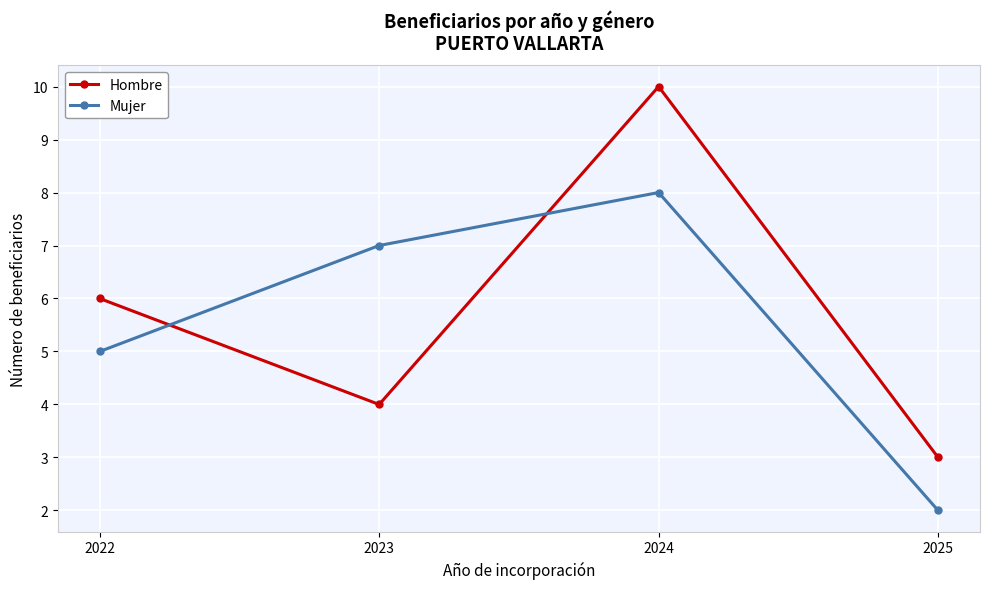

Which series ends up on top after the final intersection of Hombre and Mujer?

Hombre